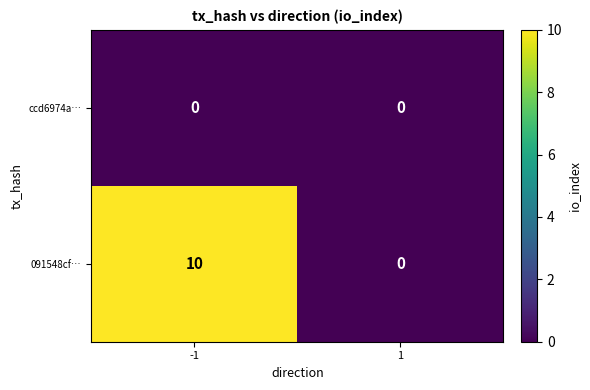

Which series has the largest total across all categories?

091548cf…